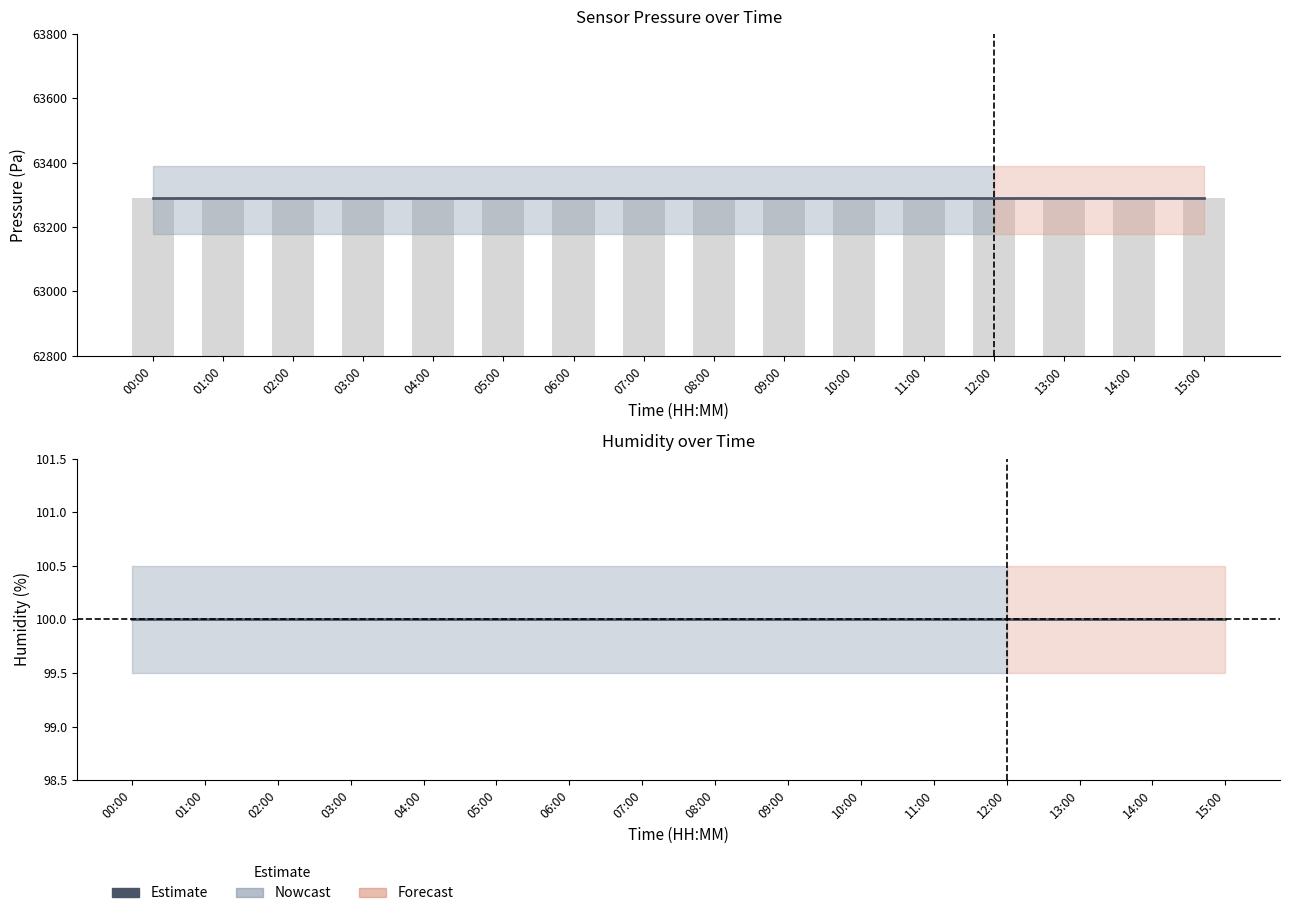

Which series has the widest spread of values?

pressure